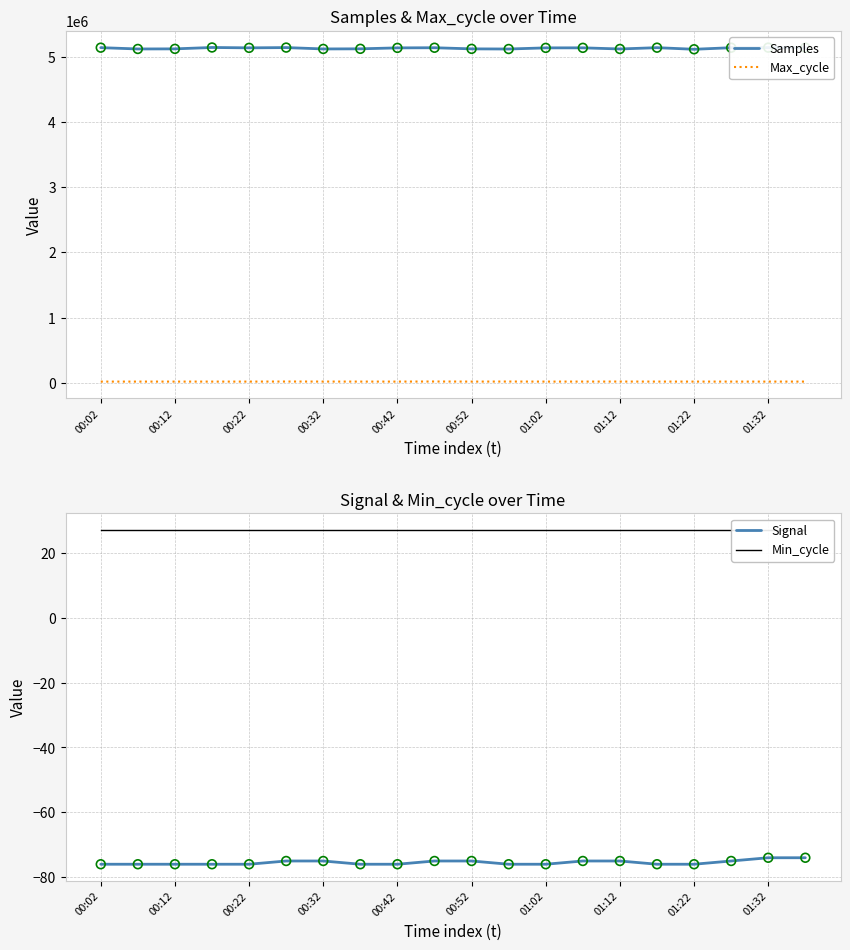

What are all the series names shown in the legend?

Samples, Max_cycle, Signal, Min_cycle